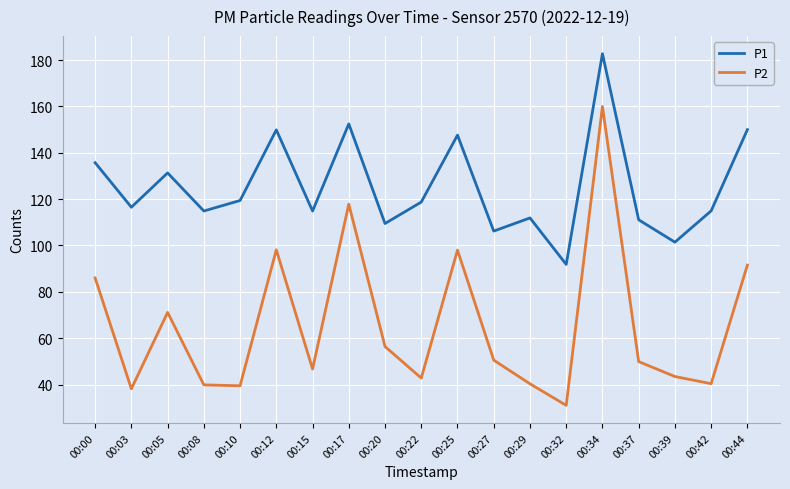

At which category is the sum across all series the highest?

00:34